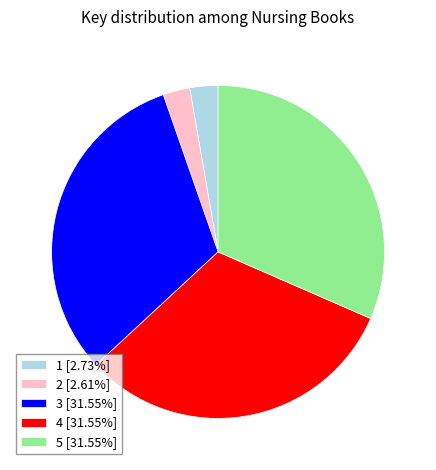

Between 5 and 2, which is larger?

5